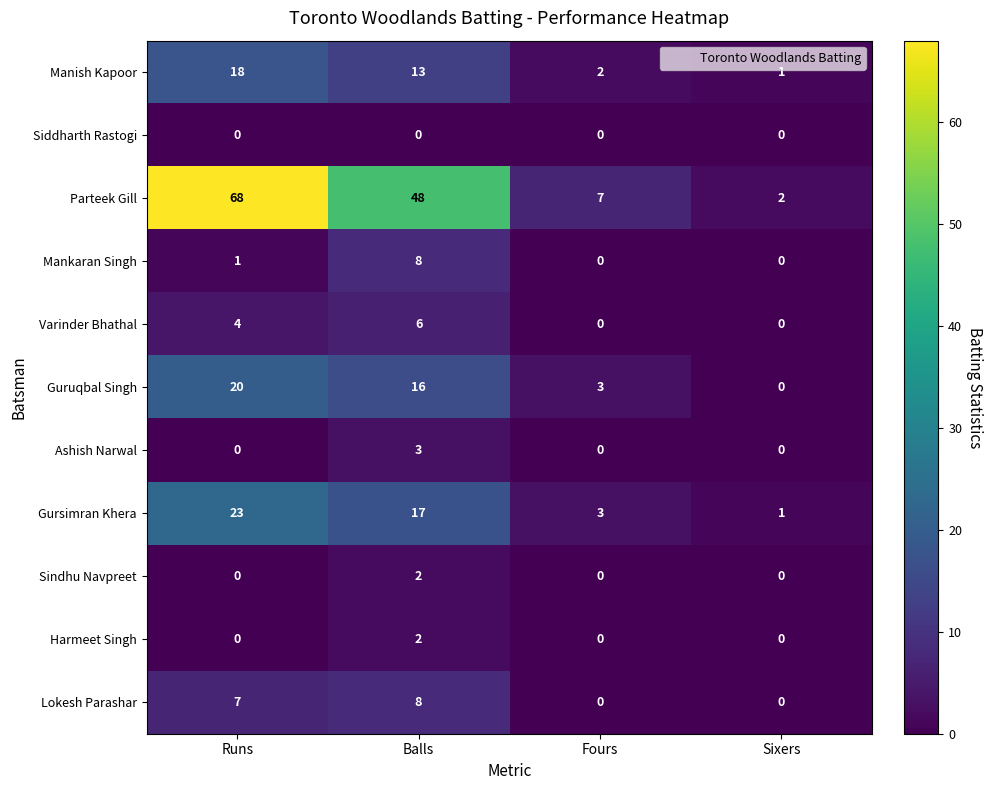

What is the greatest value displayed?

68